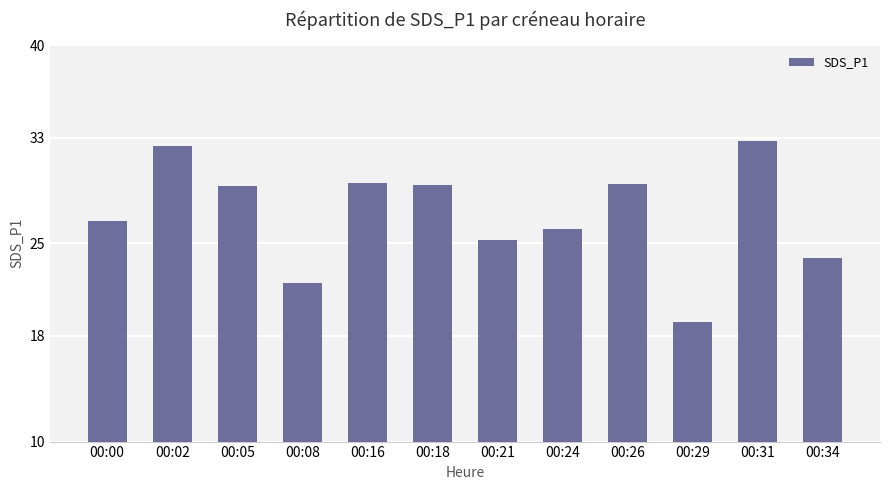

What is the smallest value displayed?

19.1